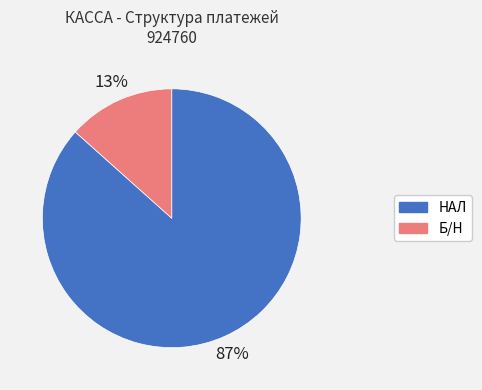

Rank the categories by value from highest to lowest.

НАЛ, Б/Н